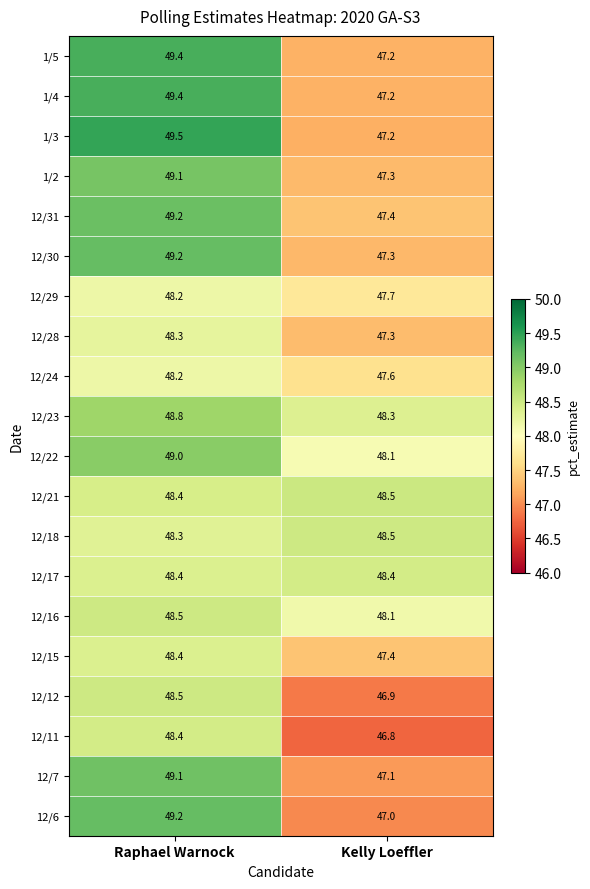

How many series are shown in this chart?

20